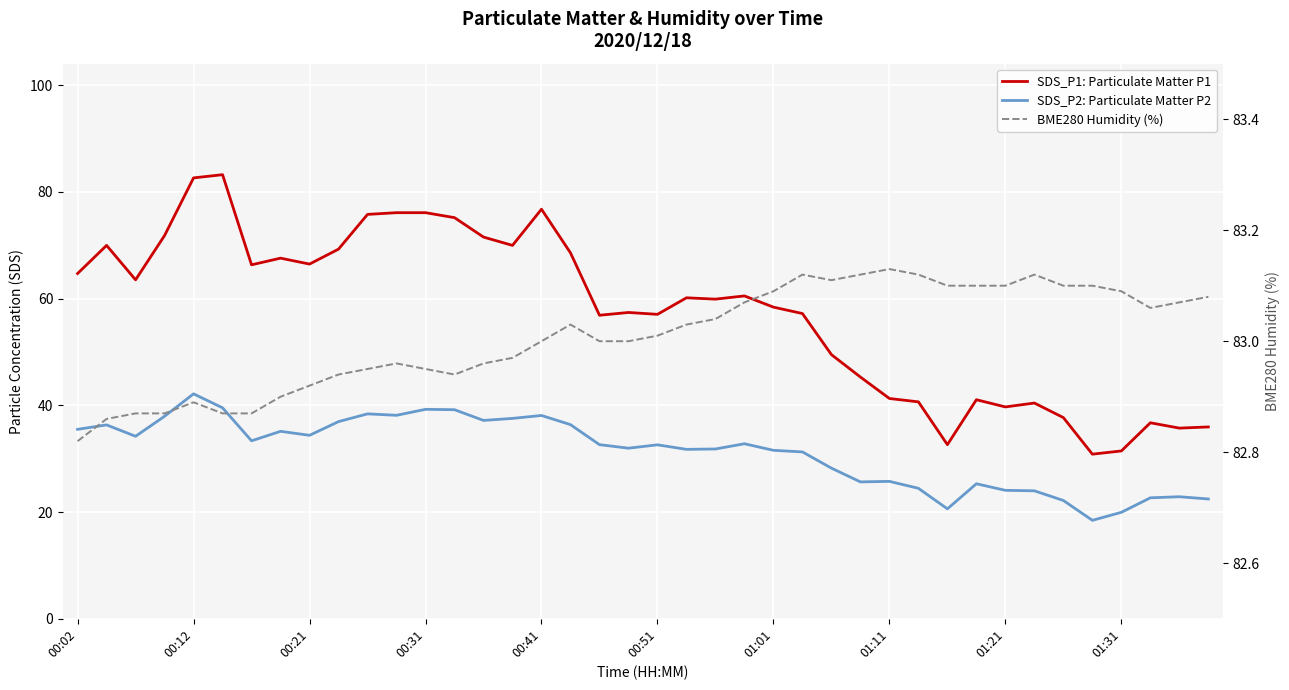

Which series has the largest total across all categories?

BME280 Humidity (%)